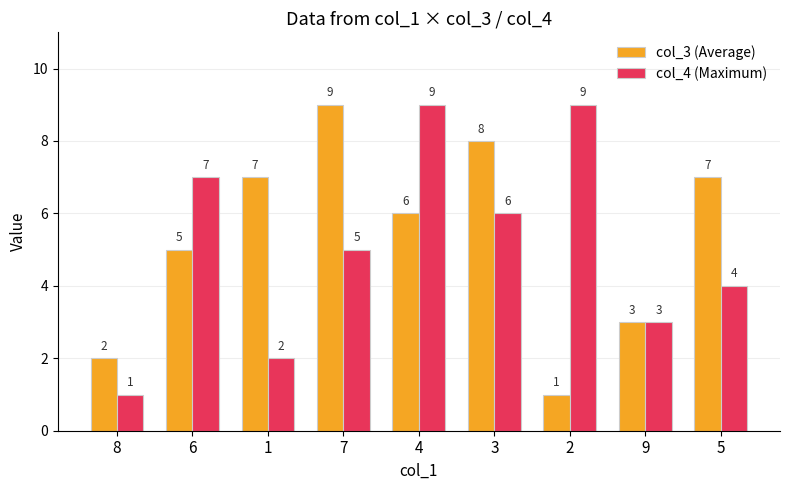

What is the average value of the col_4 (Maximum) series?

5